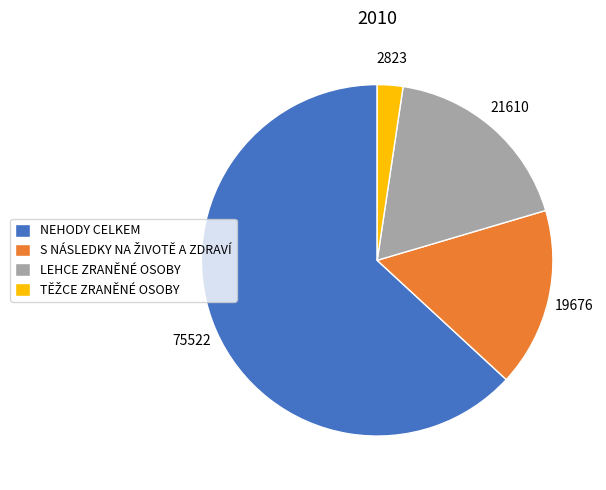

Which category accounts for the majority?

NEHODY CELKEM